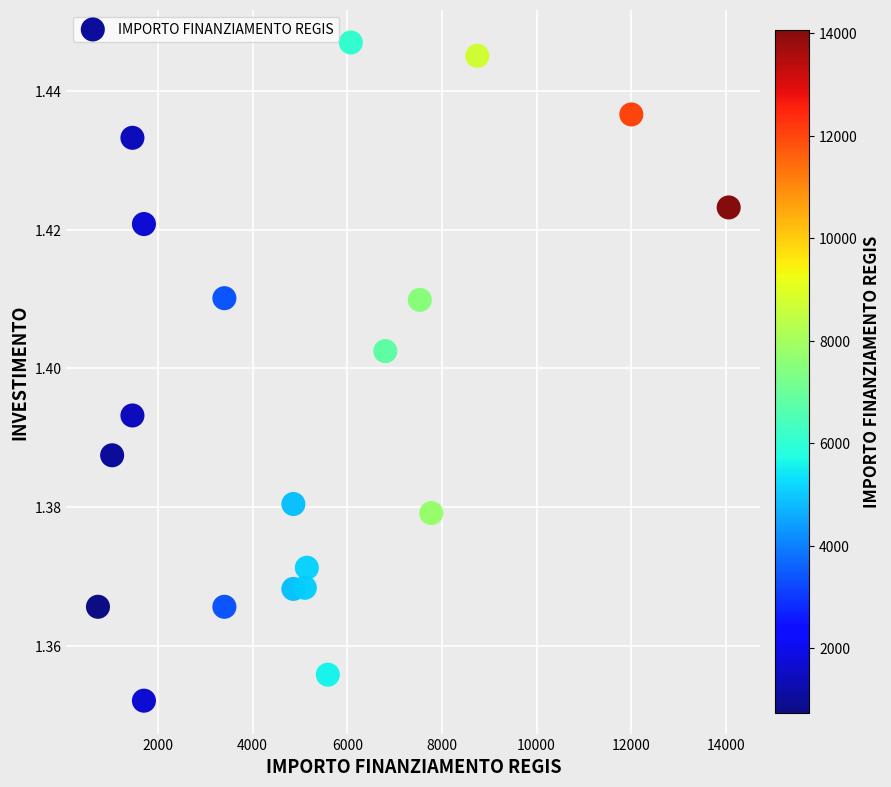

What is the range of X values (max minus min)?

13334.0